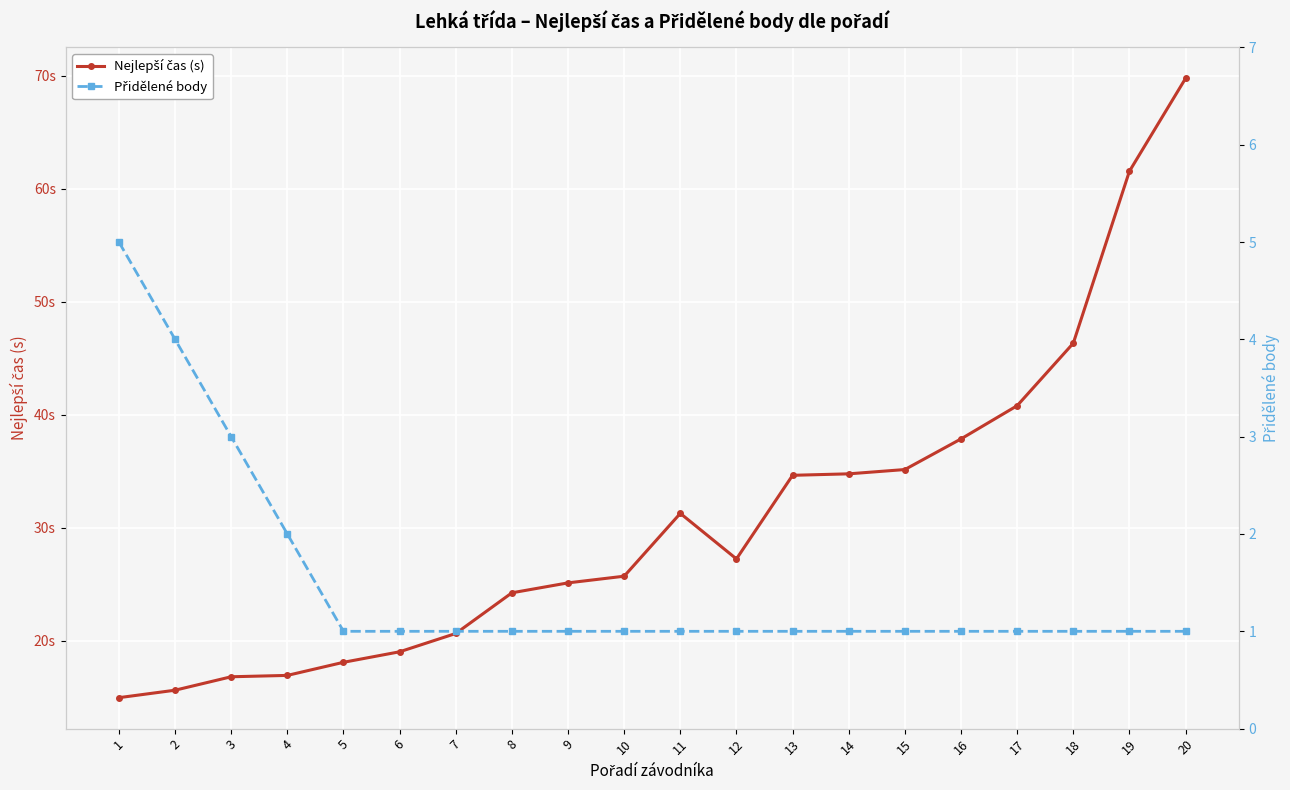

In Nejlepší čas (s), how many points are lower than both neighbors (excluding endpoints)?

1